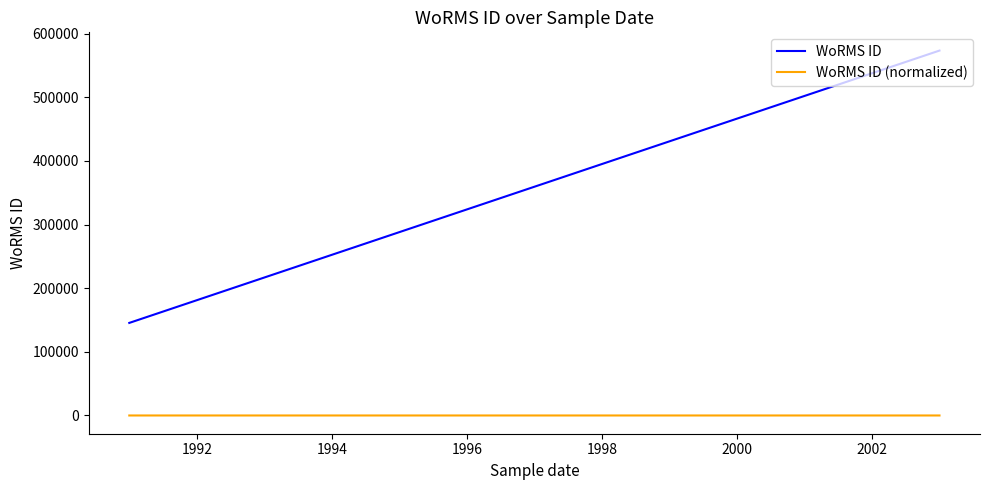

Which series changed the most between 1992 and 1994?

WoRMS ID